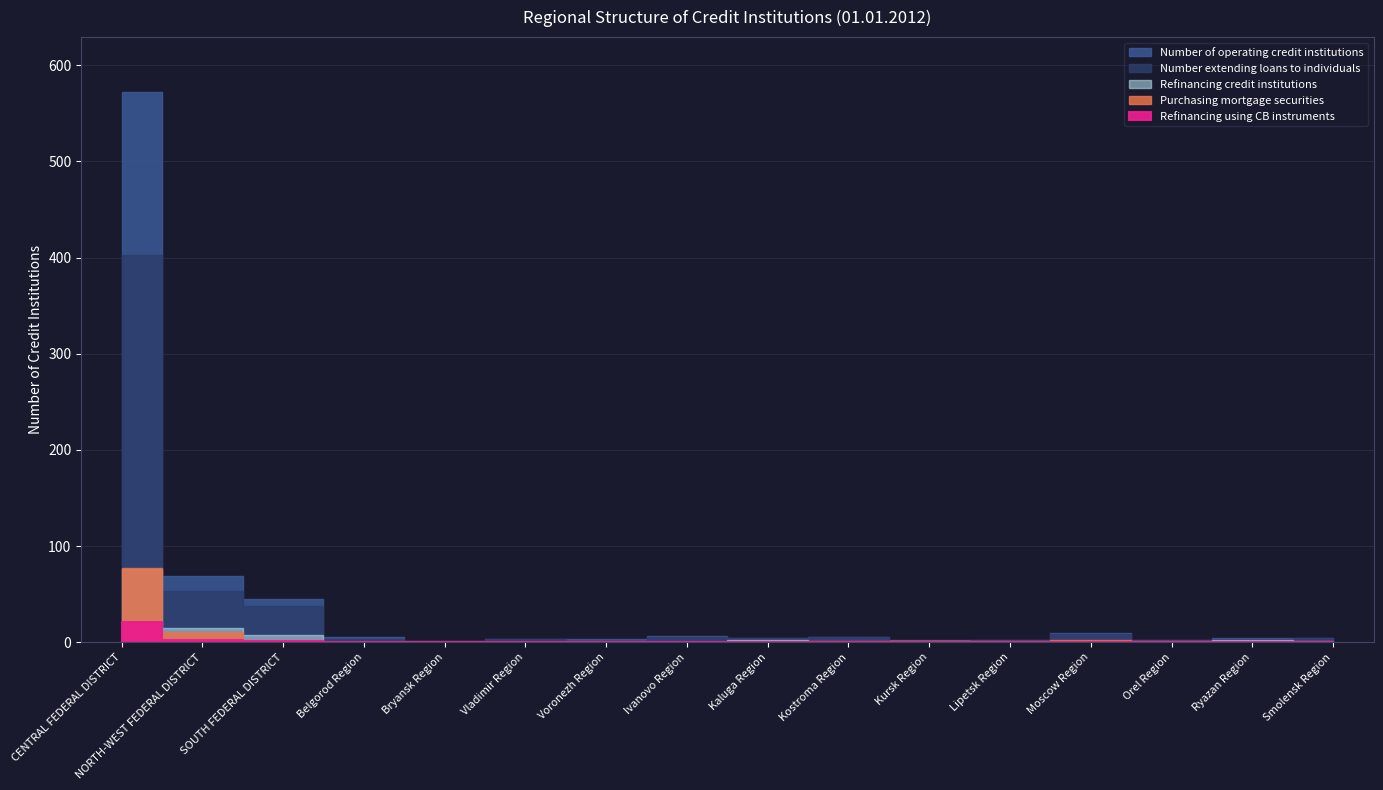

Is this an area chart (filled region under the line)?

No